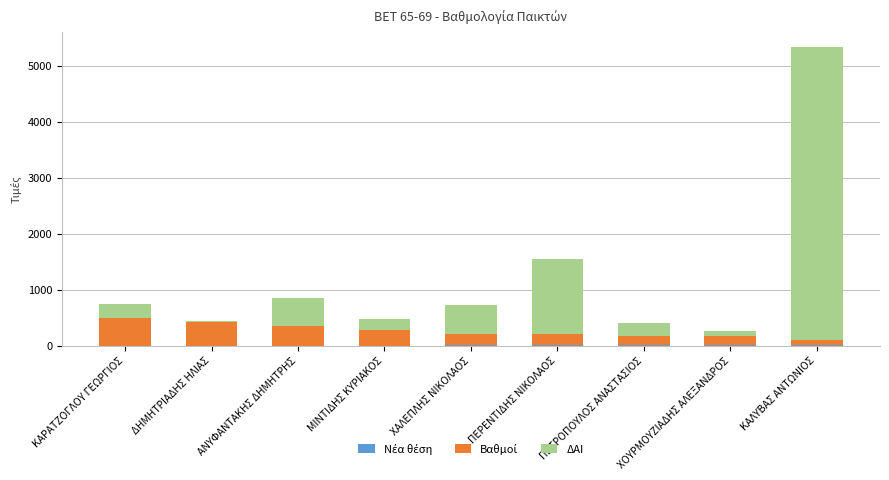

At which category is the sum across all series the highest?

ΚΑΛΥΒΑΣ ΑΝΤΩΝΙΟΣ